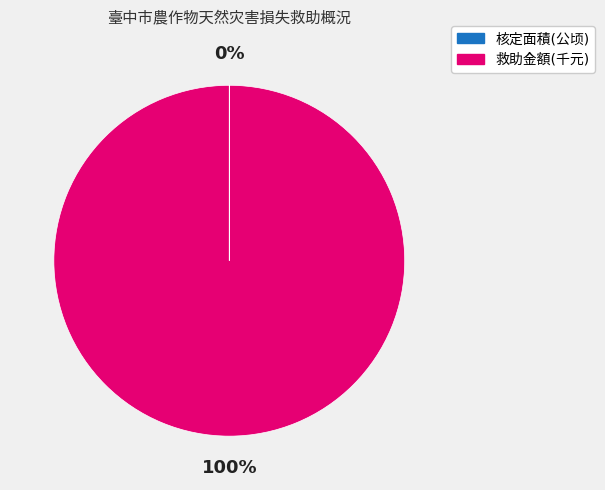

Is there any slice that represents more than half of the pie?

Yes